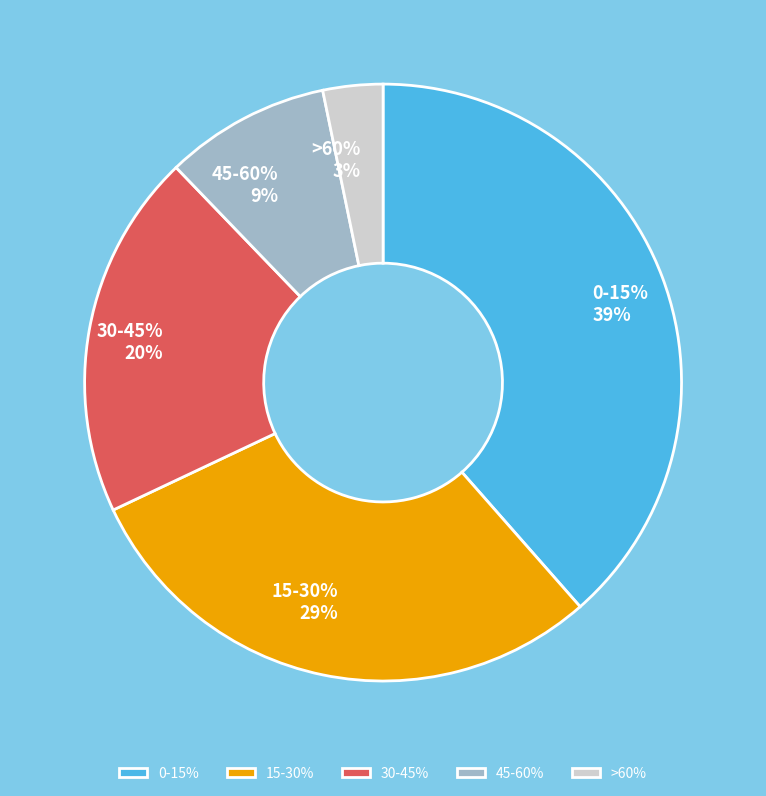

To the nearest percent, what portion does >60% represent?

3%